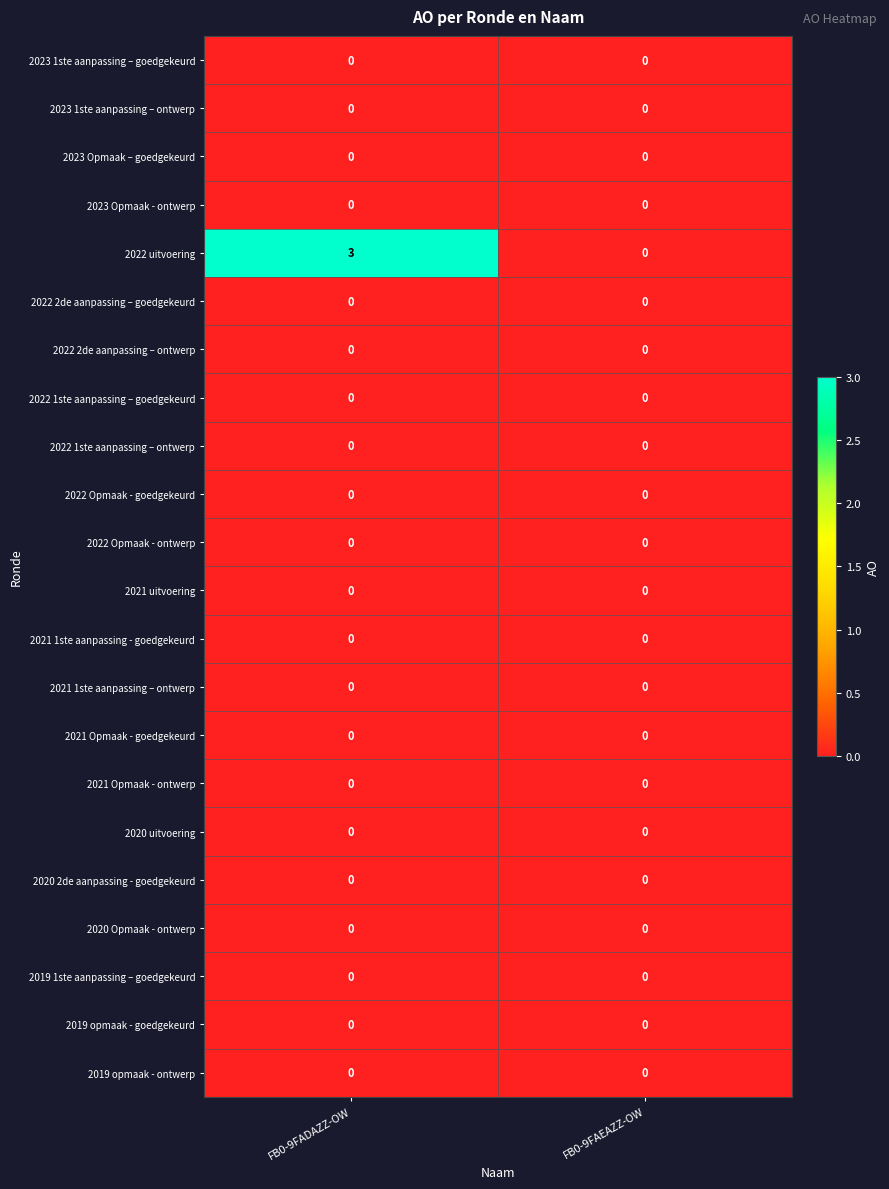

What is the maximum value shown in the chart?

3